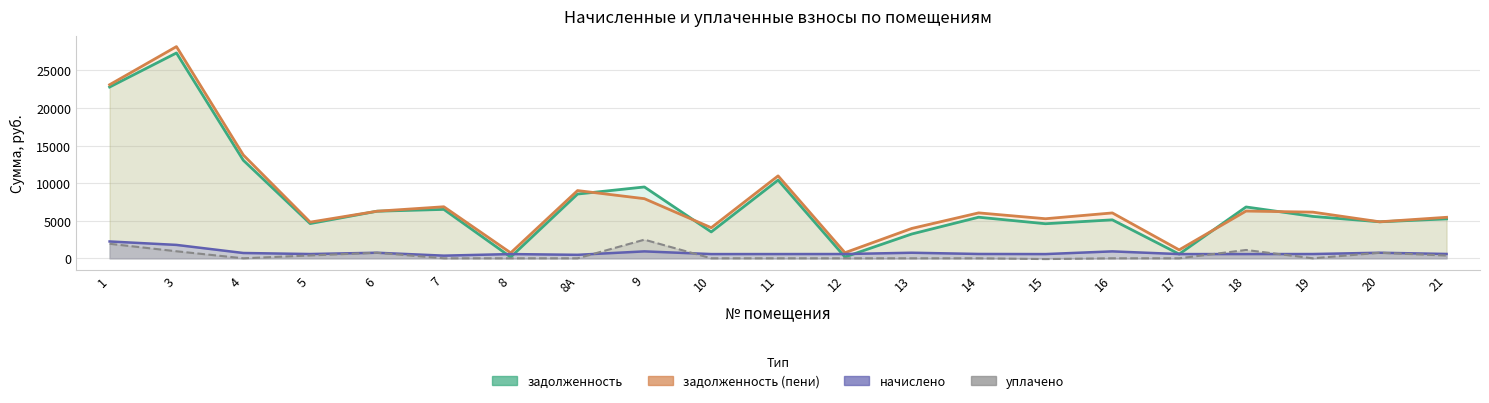

Which label corresponds to the largest value in the chart?

3